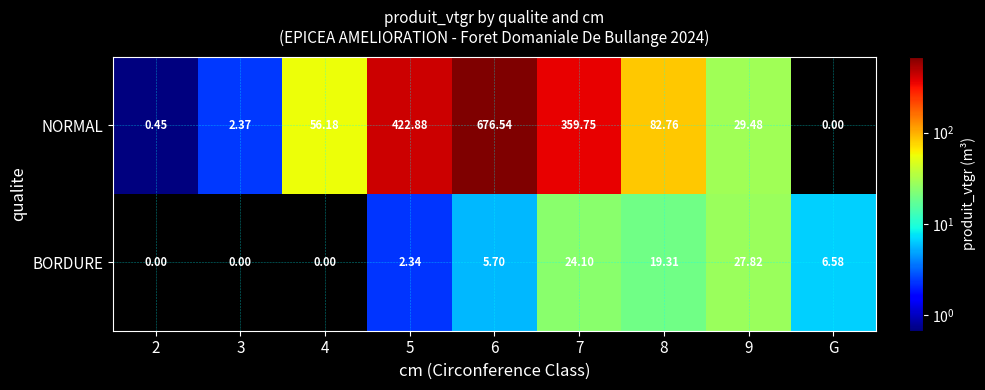

Between 3 and 6, which series saw the biggest shift?

NORMAL